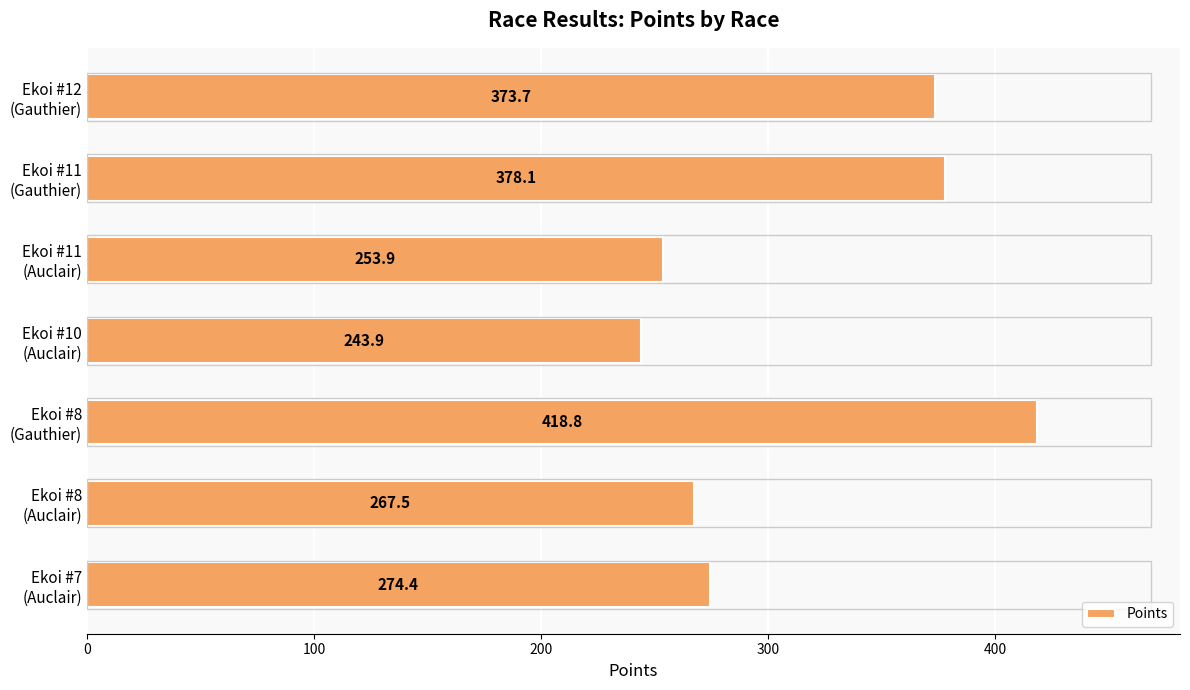

What is the average value?

315.8